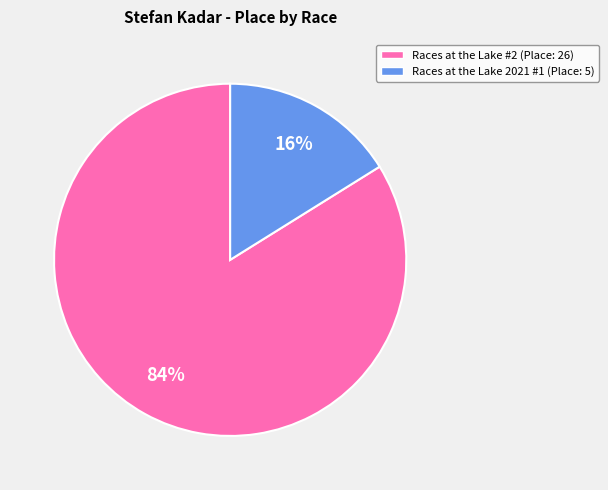

How many slices are in this pie chart?

2